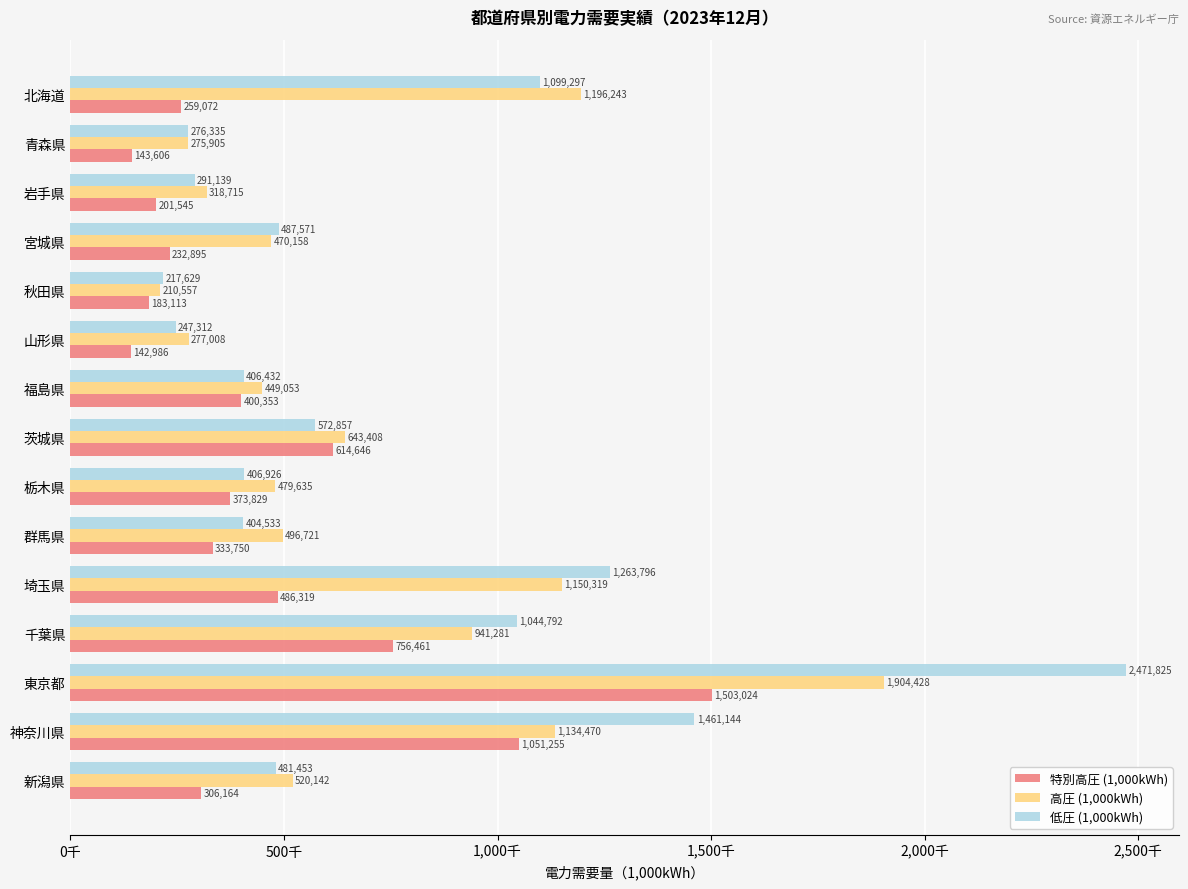

What is the minimum value shown in the chart?

142986.0